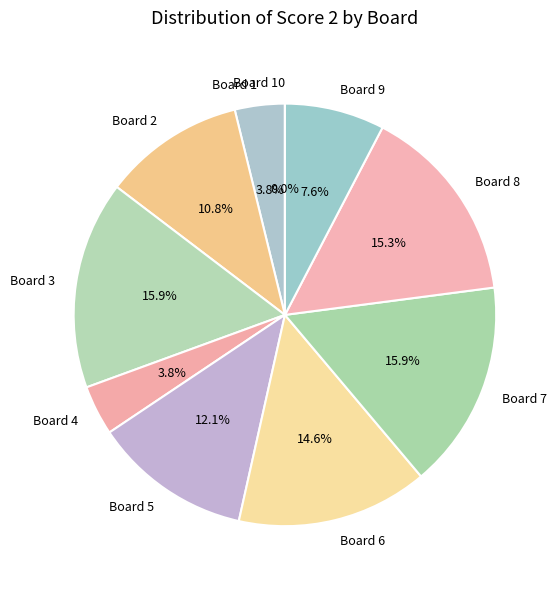

To the nearest percent, what is the difference between the Board 2 and Board 3 slice percentages?

5%